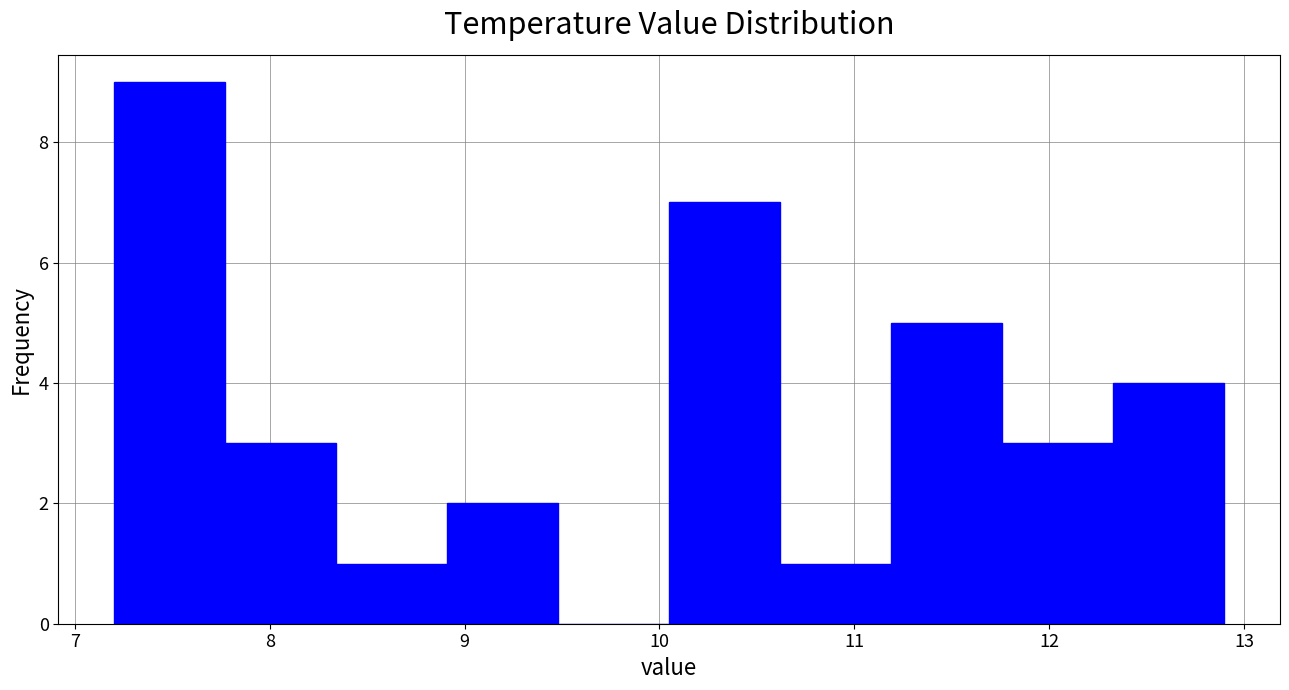

Reading left to right, list every bar in this chart as the range it spans on the x-axis followed by its height. Neither the bar edges nor the heights are printed on the chart, so give them approximately, as read against the axes.

7.20 to 7.77: 9
7.77 to 8.34: 3
8.34 to 8.91: 1
8.91 to 9.48: 2
9.48 to 10.05: 0
10.05 to 10.62: 7
10.62 to 11.19: 1
11.19 to 11.76: 5
11.76 to 12.33: 3
12.33 to 12.90: 4